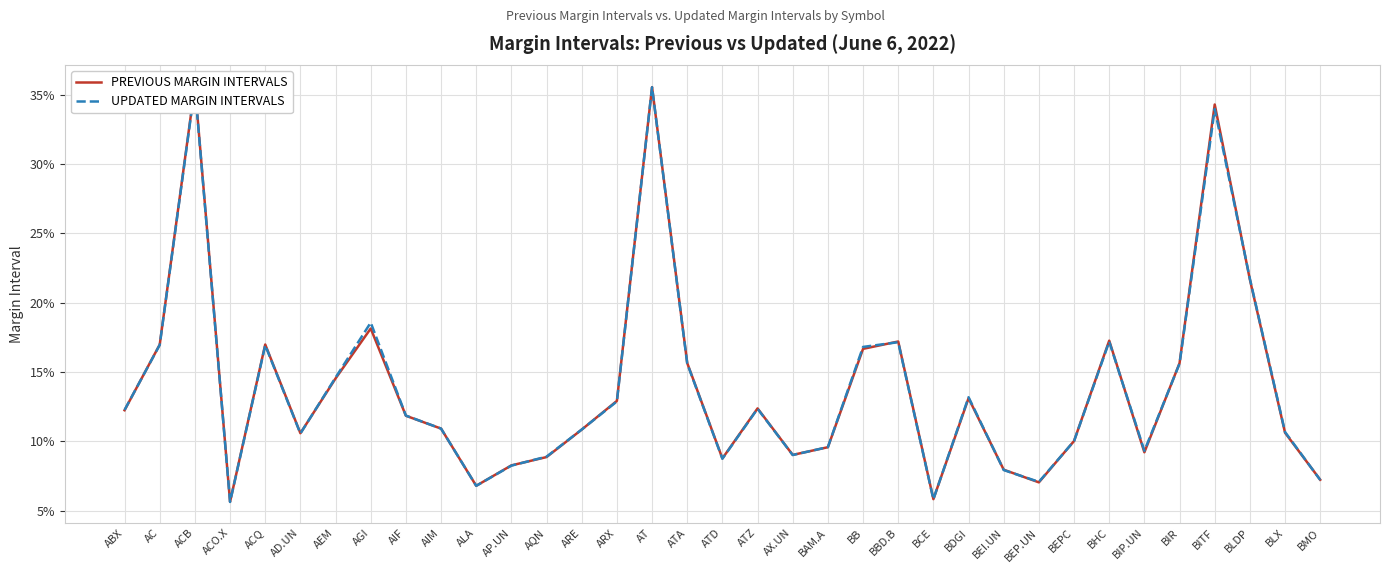

At how many categories does at least one series exceed 0?

35